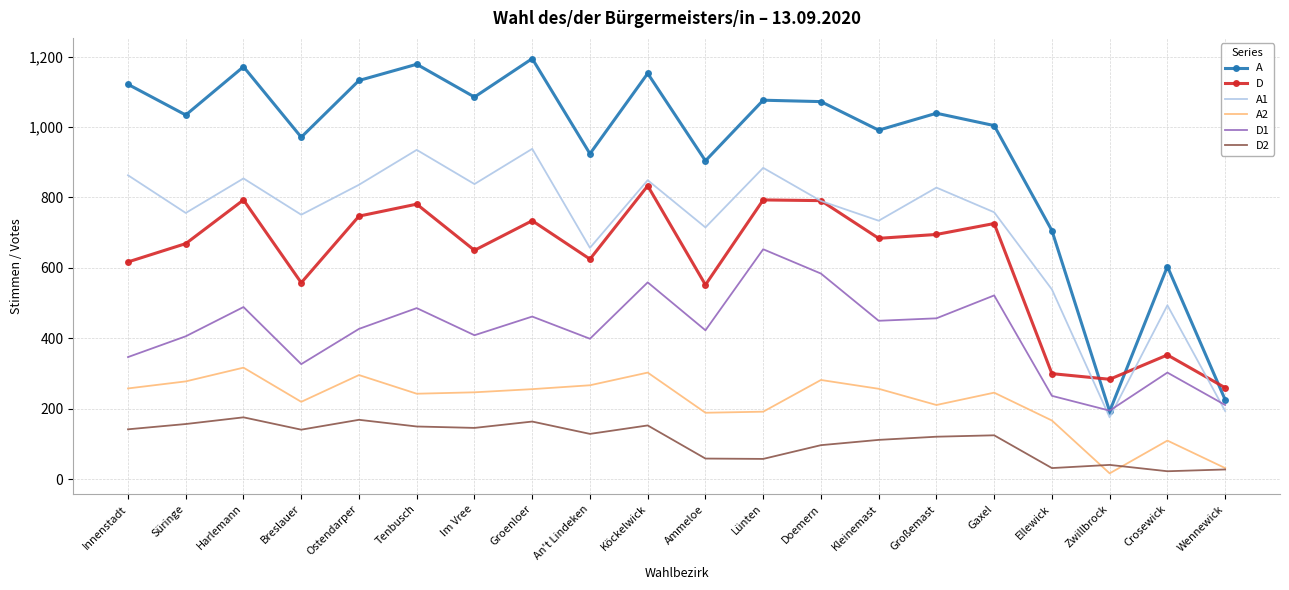

What is the minimum value for A1?

176